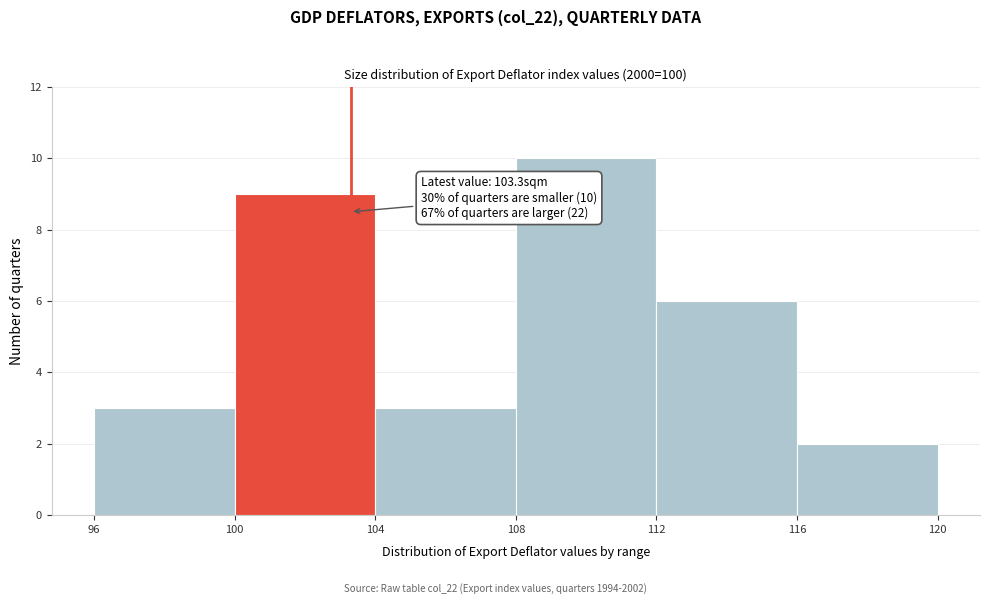

Over which range of the x-axis is the bar tallest?

108 to 112